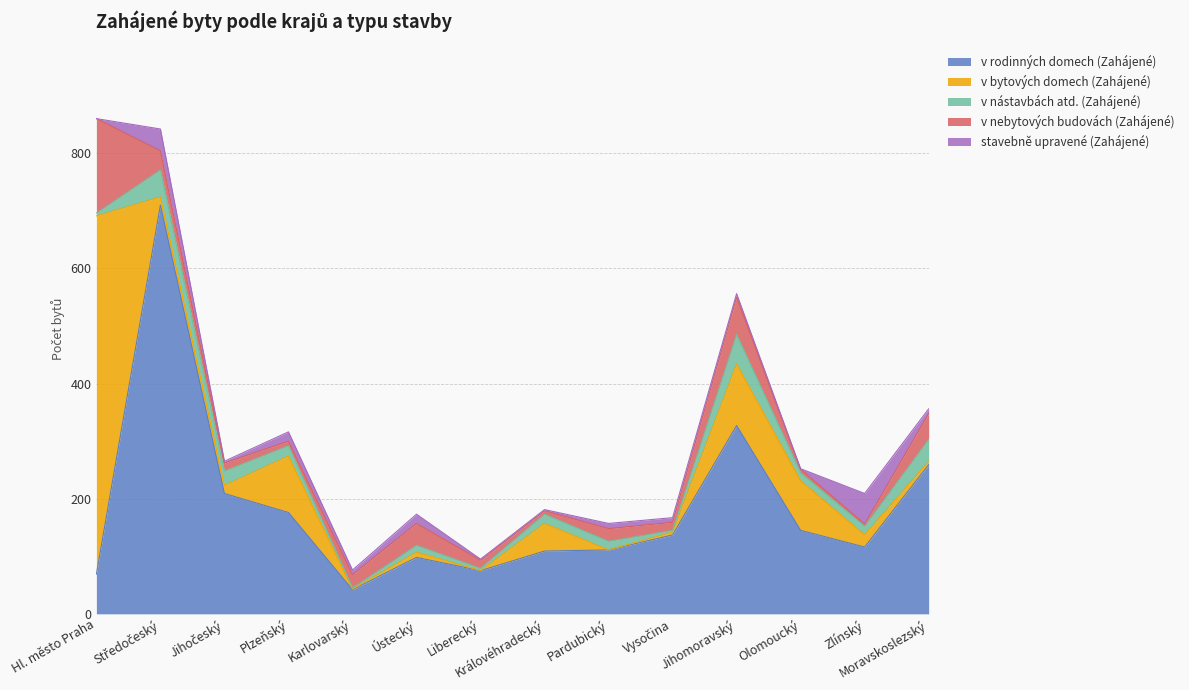

Is it true that v nebytových budovách (Zahájené) equals 7 at Liberecký?

False